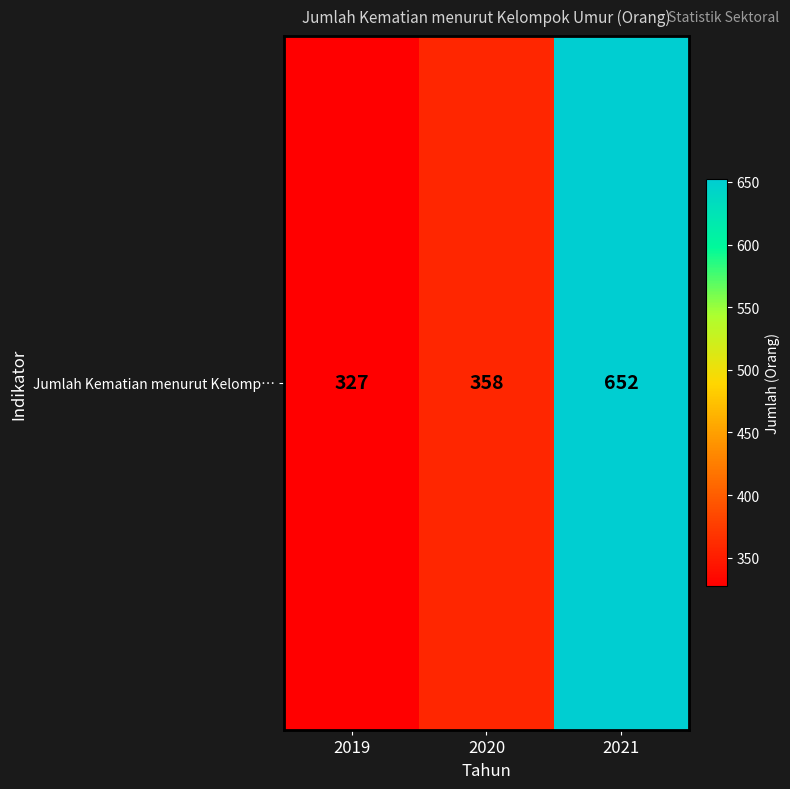

What is the sum of the values at 2020 and 2019?

685